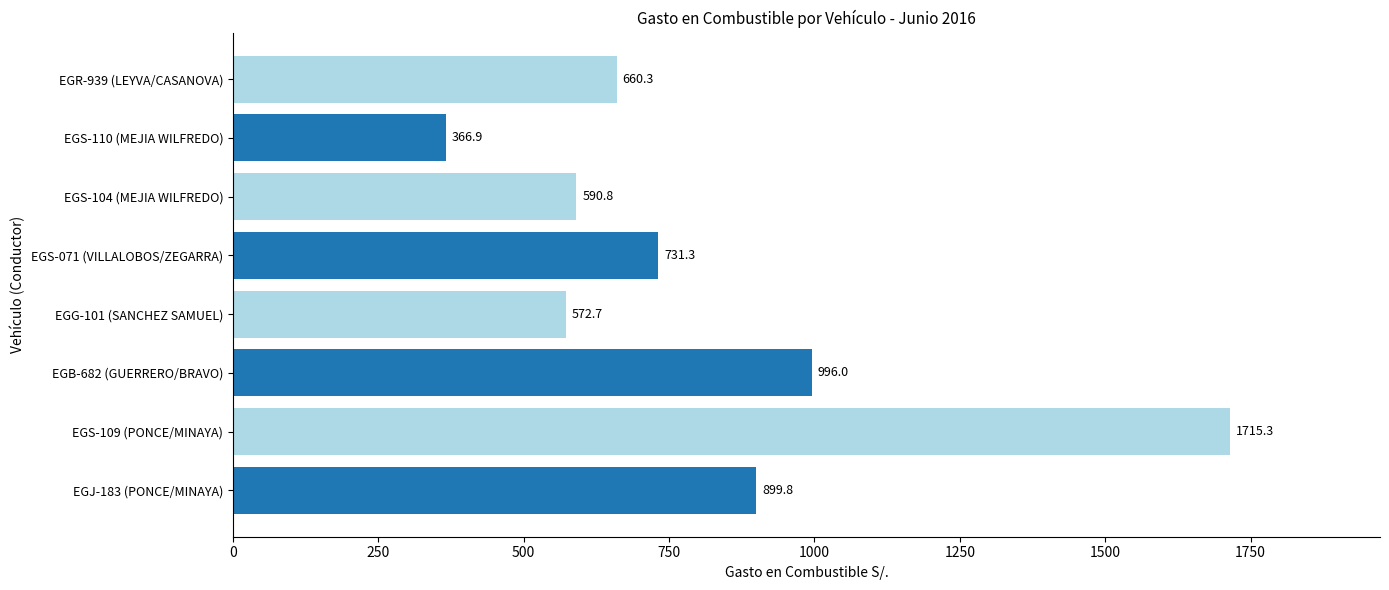

What is the average value?

816.6